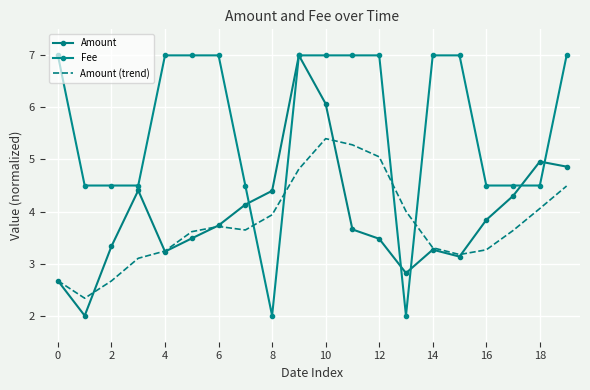

Reading right to left, transcribe all the data shown in this chart.

Amount: 4.9	5.0	4.3	3.8	3.1	3.3	2.8	3.5	3.7	6.1	7.0	4.4	4.1	3.7	3.5	3.2	4.4	3.3	2.0	2.7
Fee: 7.0	4.5	4.5	4.5	7.0	7.0	2.0	7.0	7.0	7.0	7.0	2.0	4.5	7.0	7.0	7.0	4.5	4.5	4.5	7.0
Amount (trend): 4.5	4.1	3.6	3.3	3.2	3.3	4.0	5.1	5.3	5.4	4.8	3.9	3.6	3.7	3.6	3.2	3.1	2.7	2.3	2.7